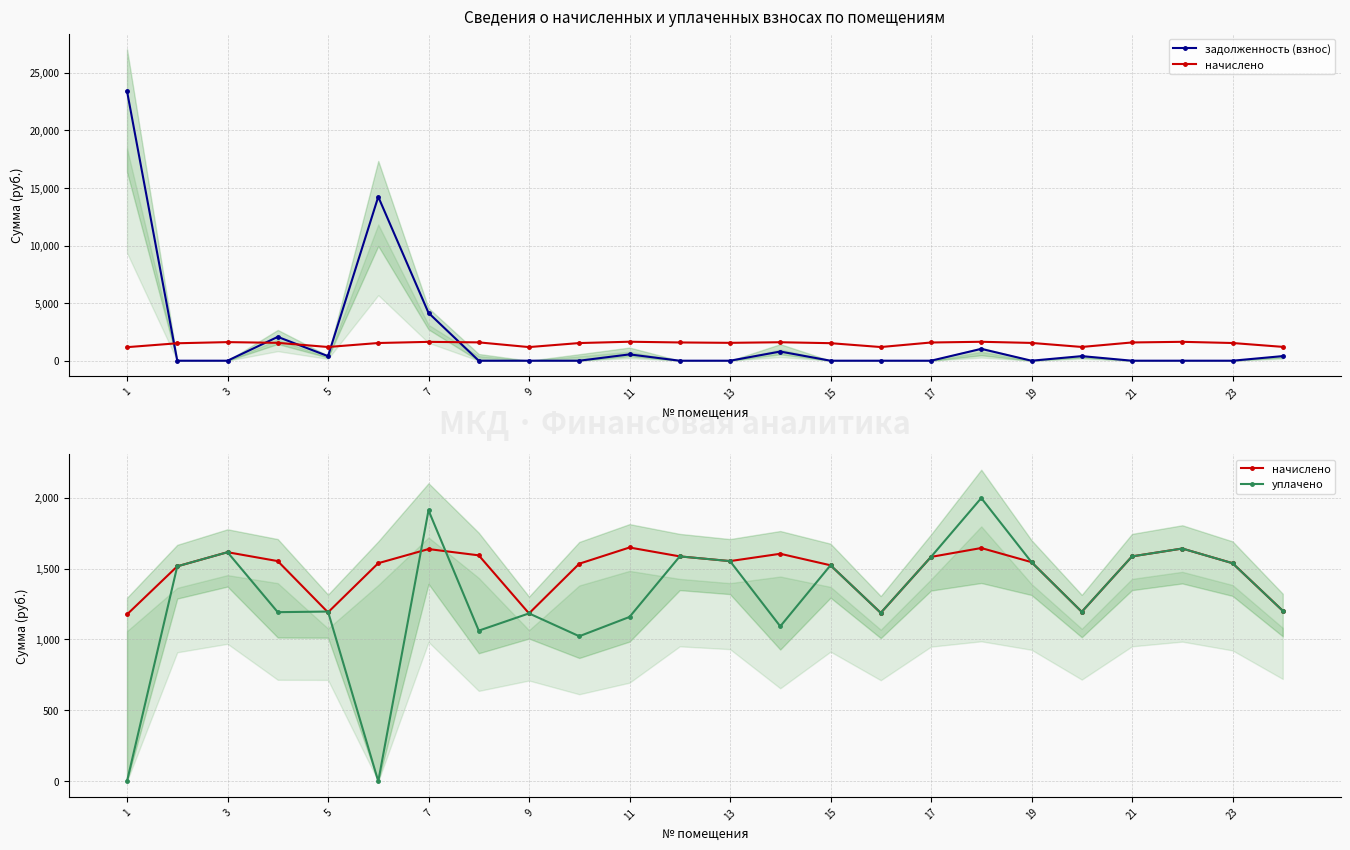

What are all the series names shown in the legend?

задолженность (взнос), начислено, уплачено